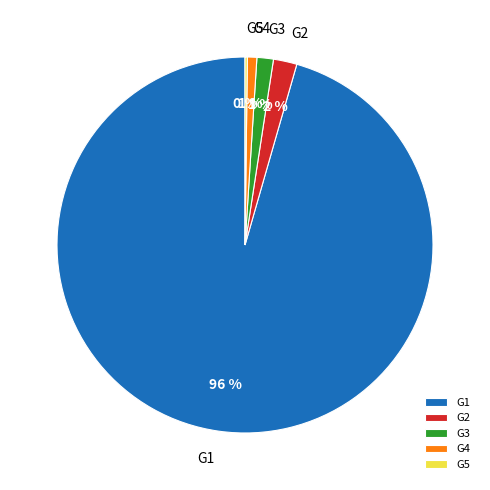

Does G1 account for over 50% of the chart?

Yes